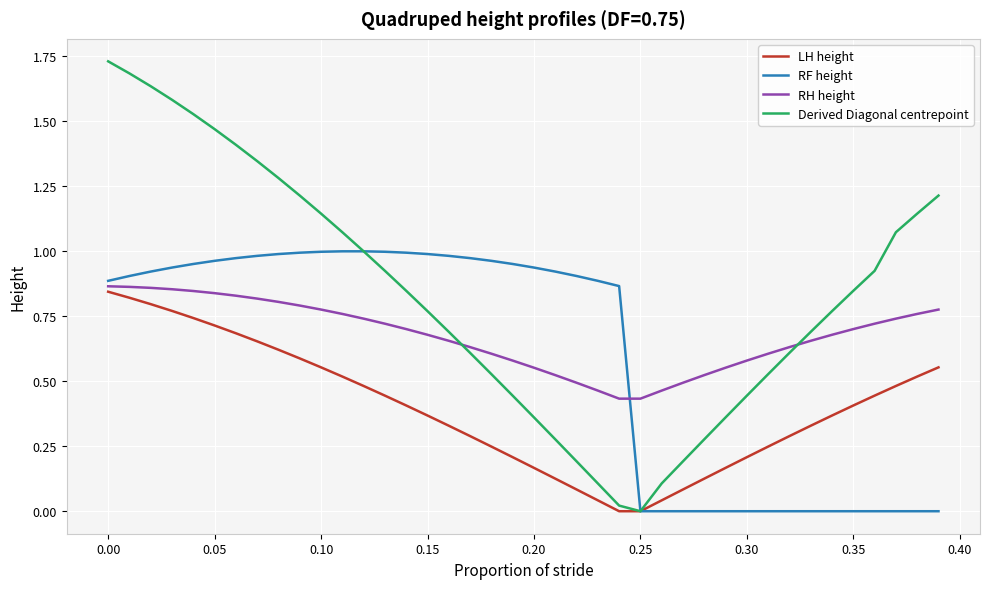

What is the sum of all RF height values?

23.9